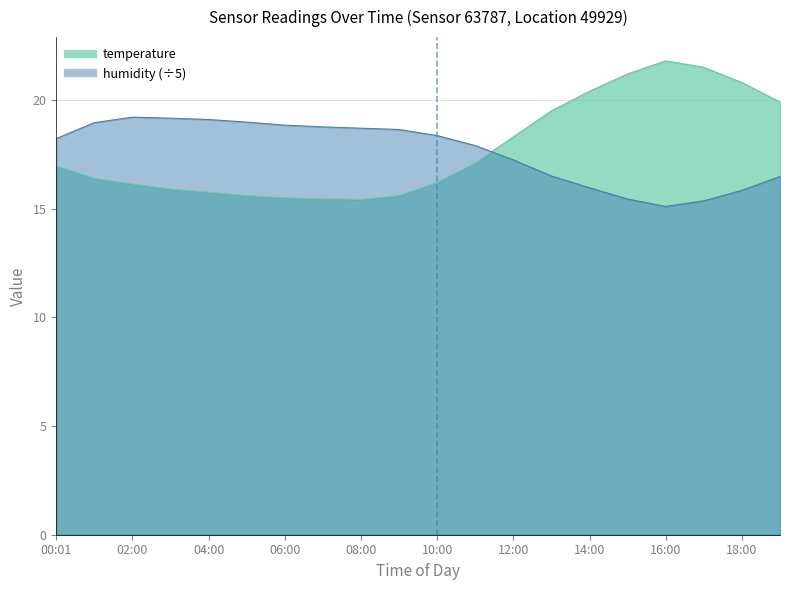

True or false: temperature has more than 1 points higher than both neighbors.

False